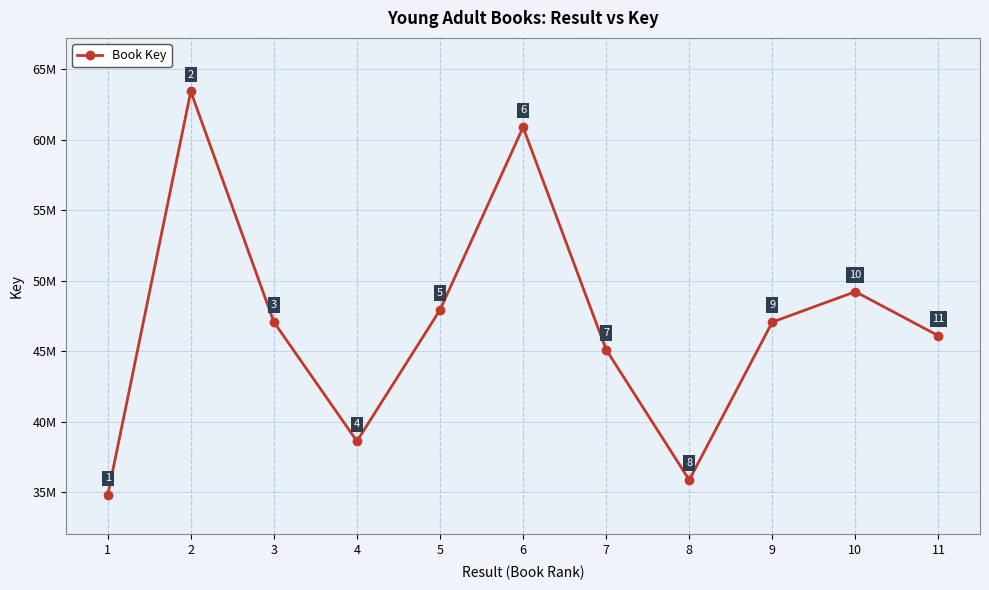

What is the greatest value displayed?

63436072